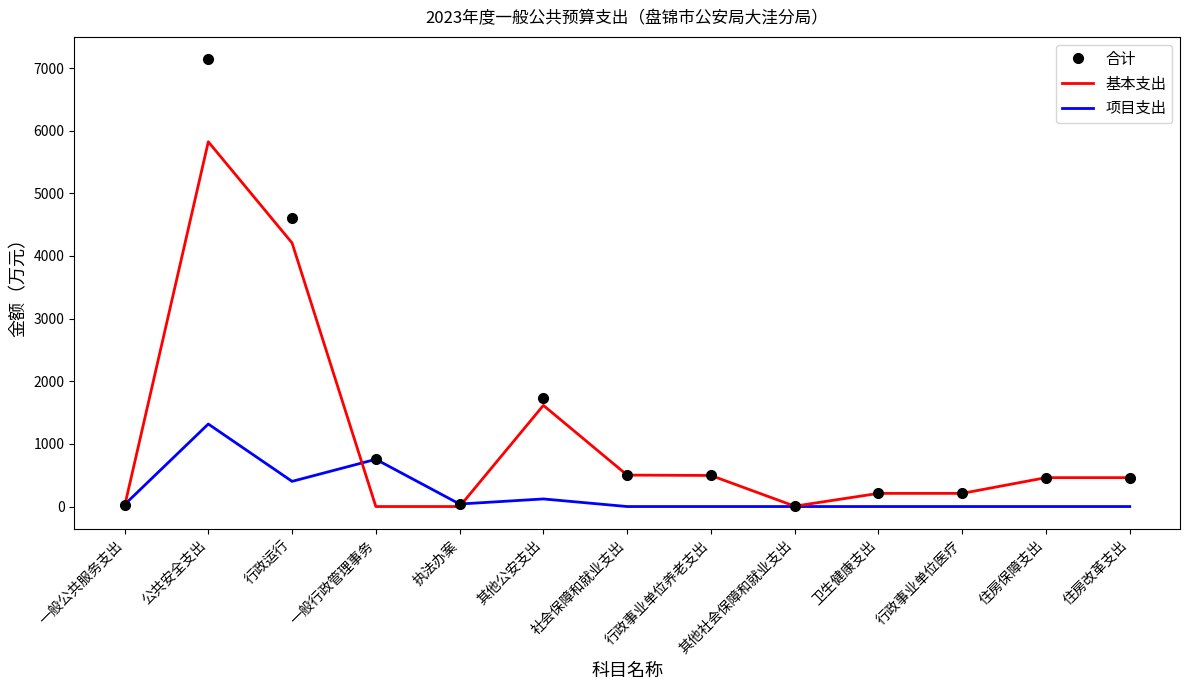

What is the difference between the 项目支出 values at 其他社会保障和就业支出 and 执法办案?

40.0